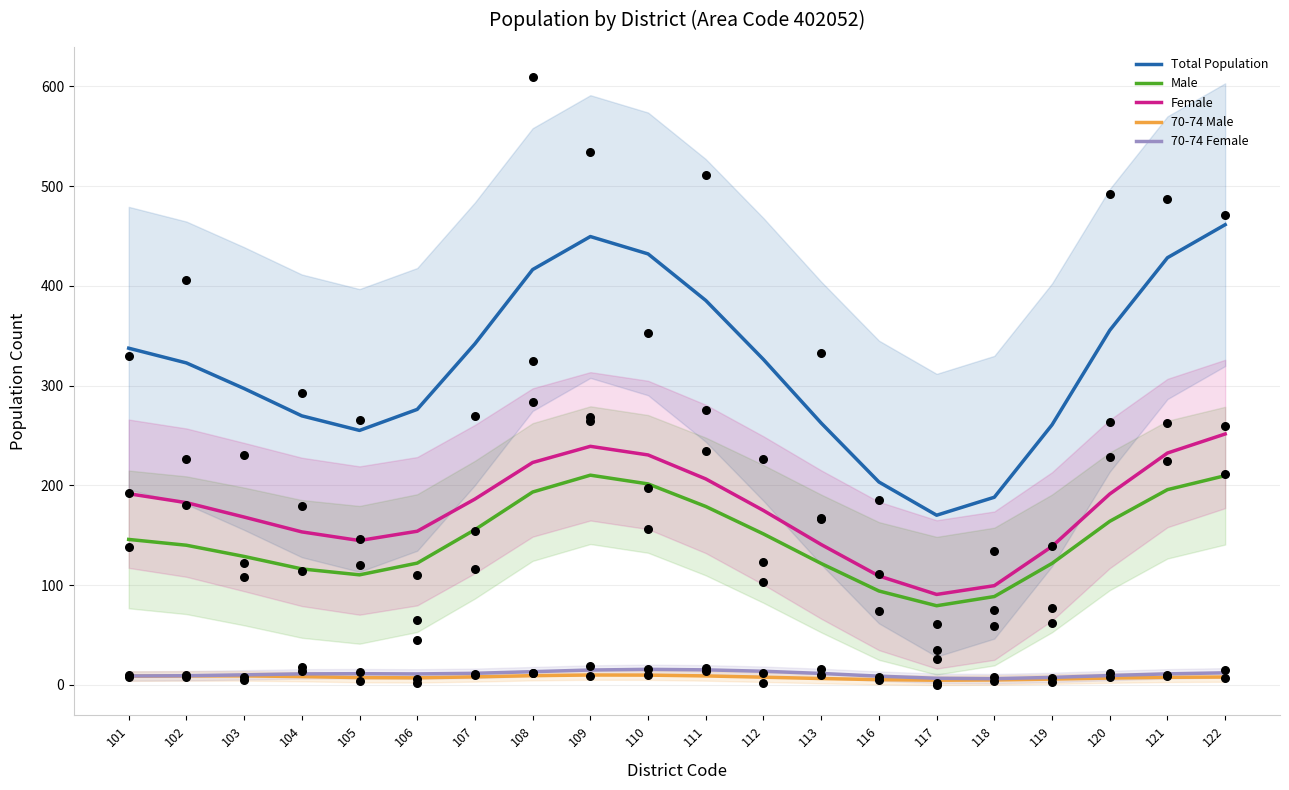

At which category is the sum across all series the highest?

122